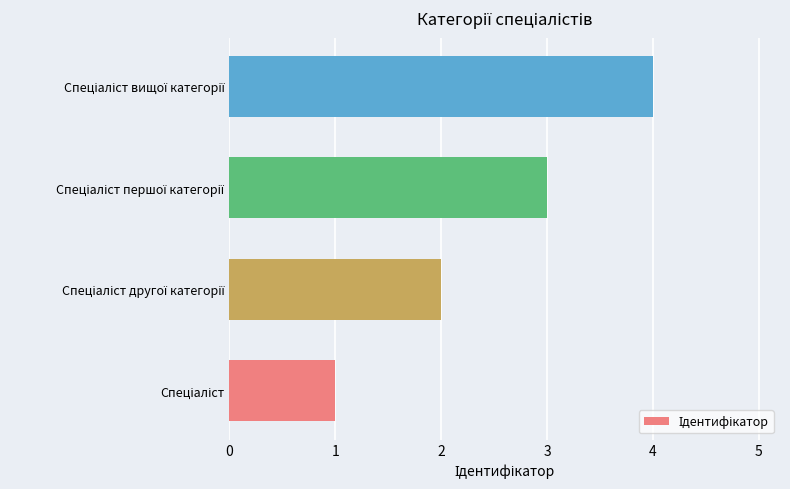

What is the maximum value shown in the chart?

4